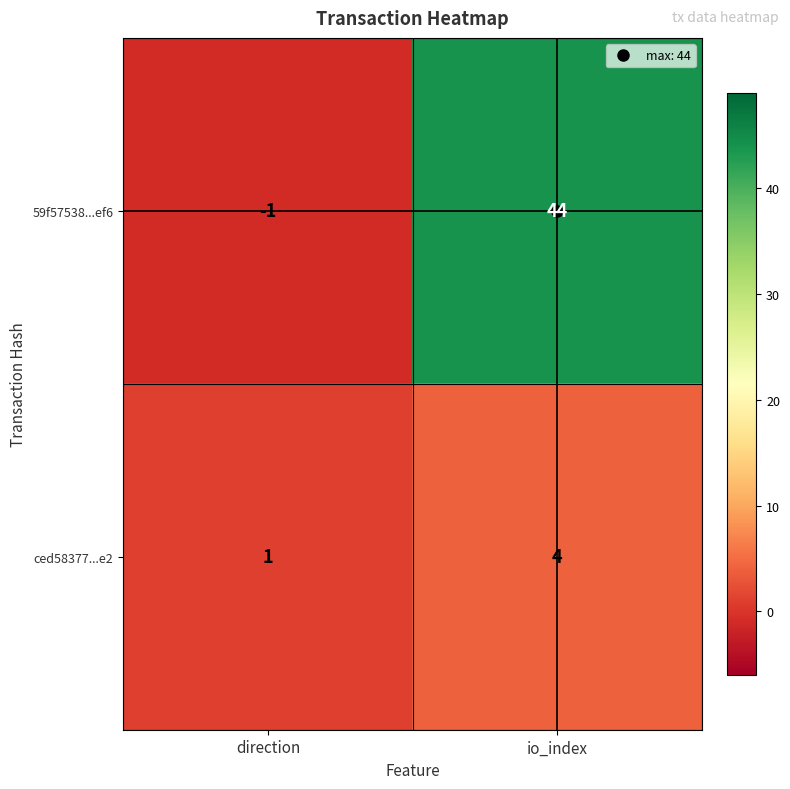

The value of ced58377...e2 at io_index is 6. True or false?

False